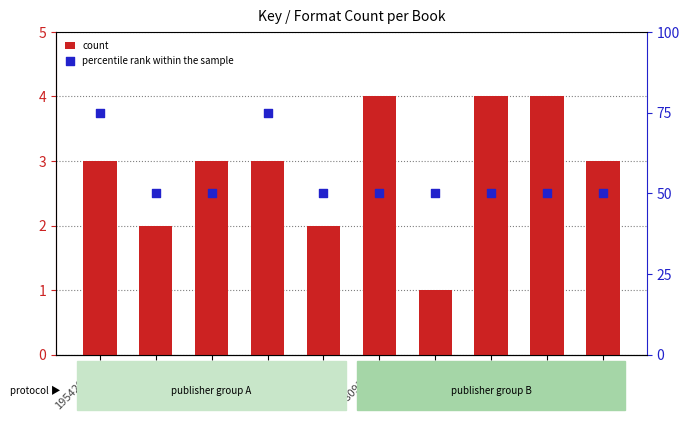

At which category is the sum across all series the highest?

195429618